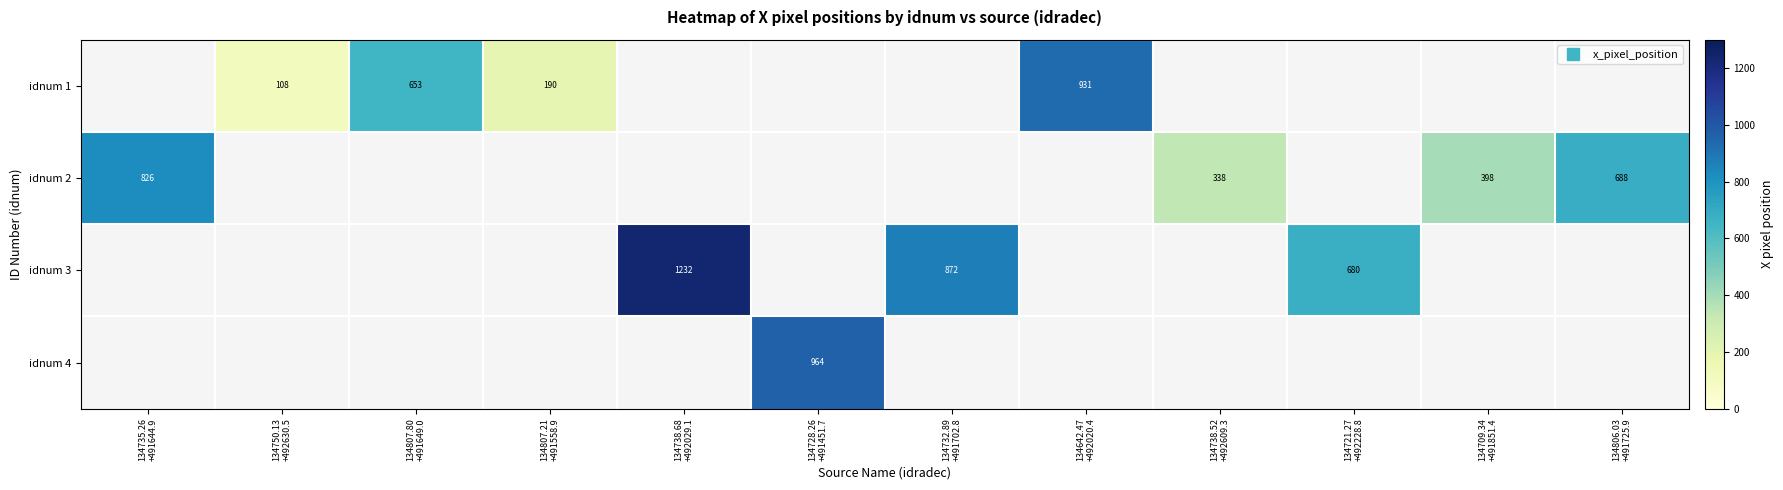

Rank the series by their average value, from lowest to highest.

idnum 1, idnum 2, idnum 3, idnum 4